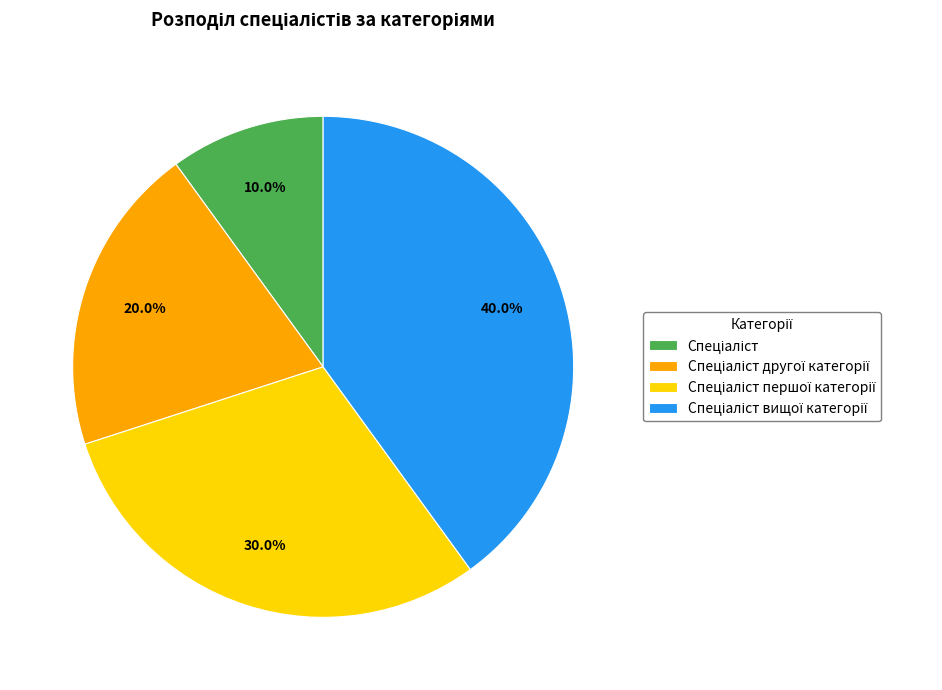

Is there a majority slice in this chart?

No